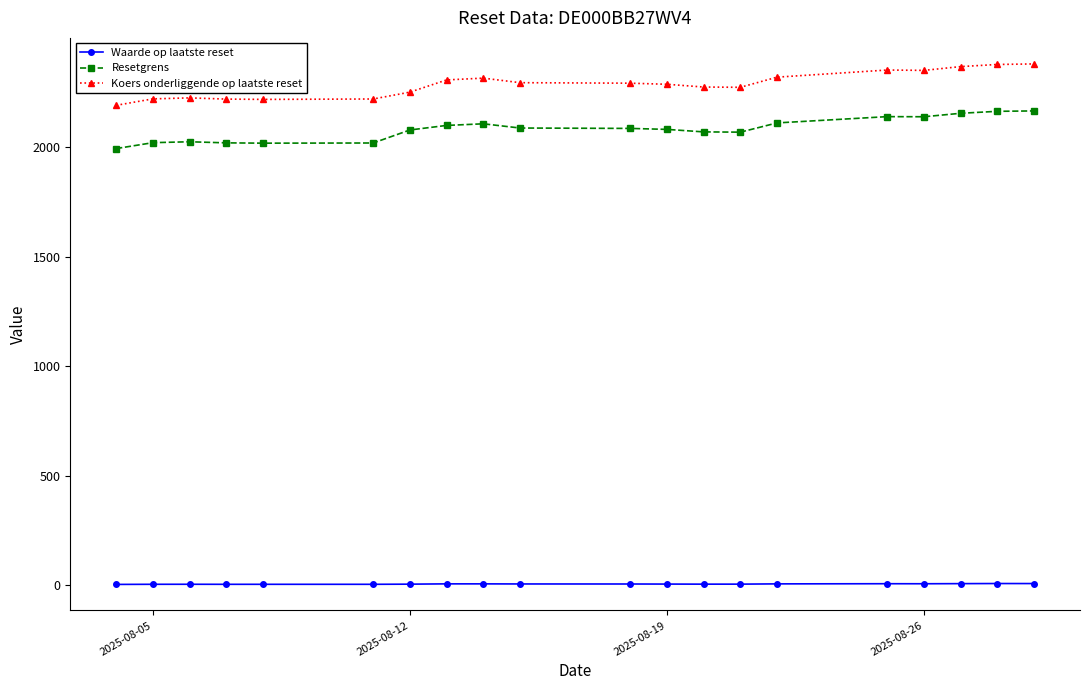

What is the value of the Resetgrens point at the 14th from the left?

2067.2